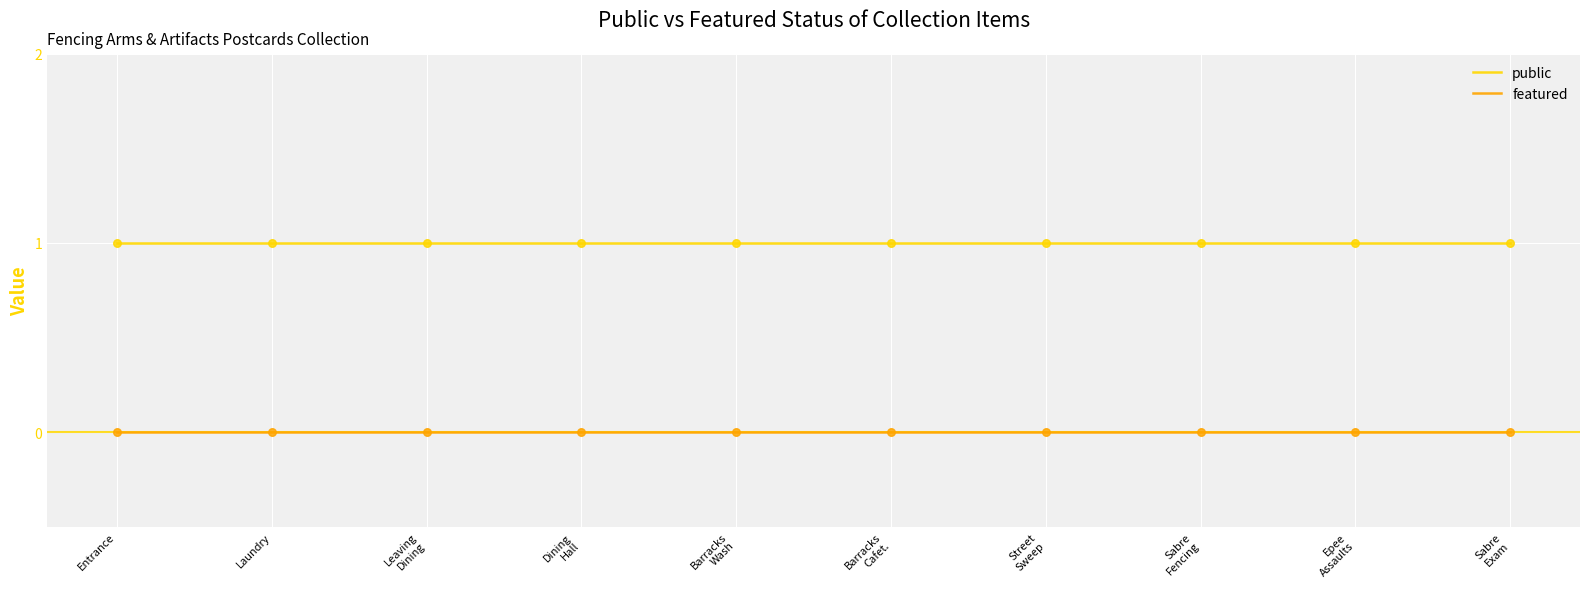

Which series has the largest total across all categories?

public